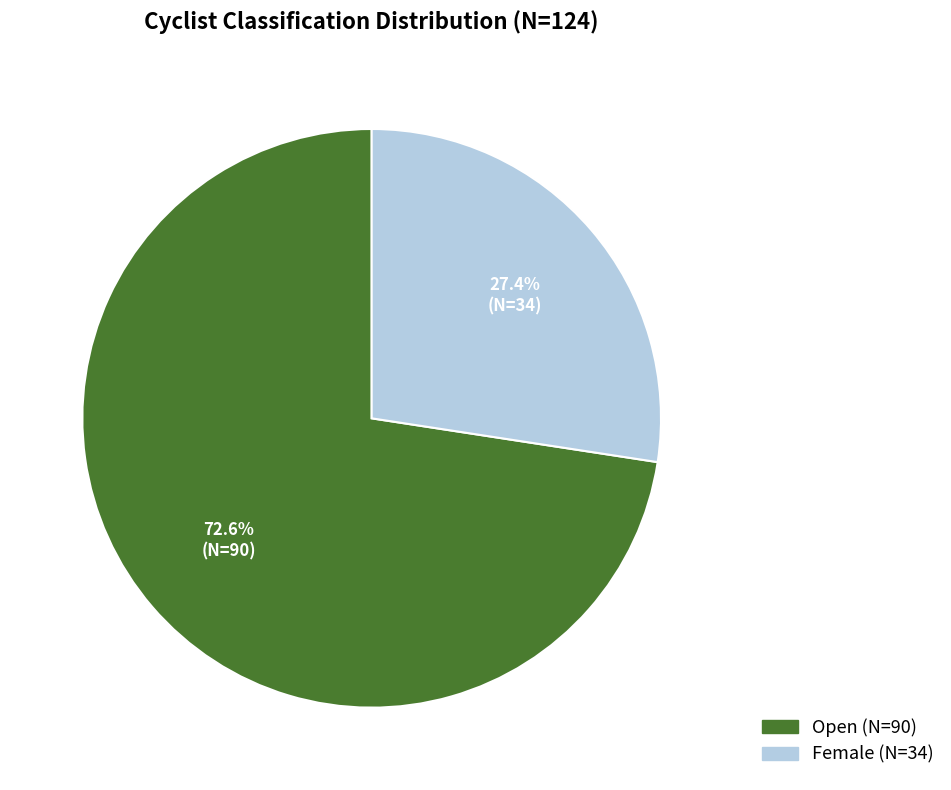

Approximately how many times larger is the value at Female compared to Open?

0.4